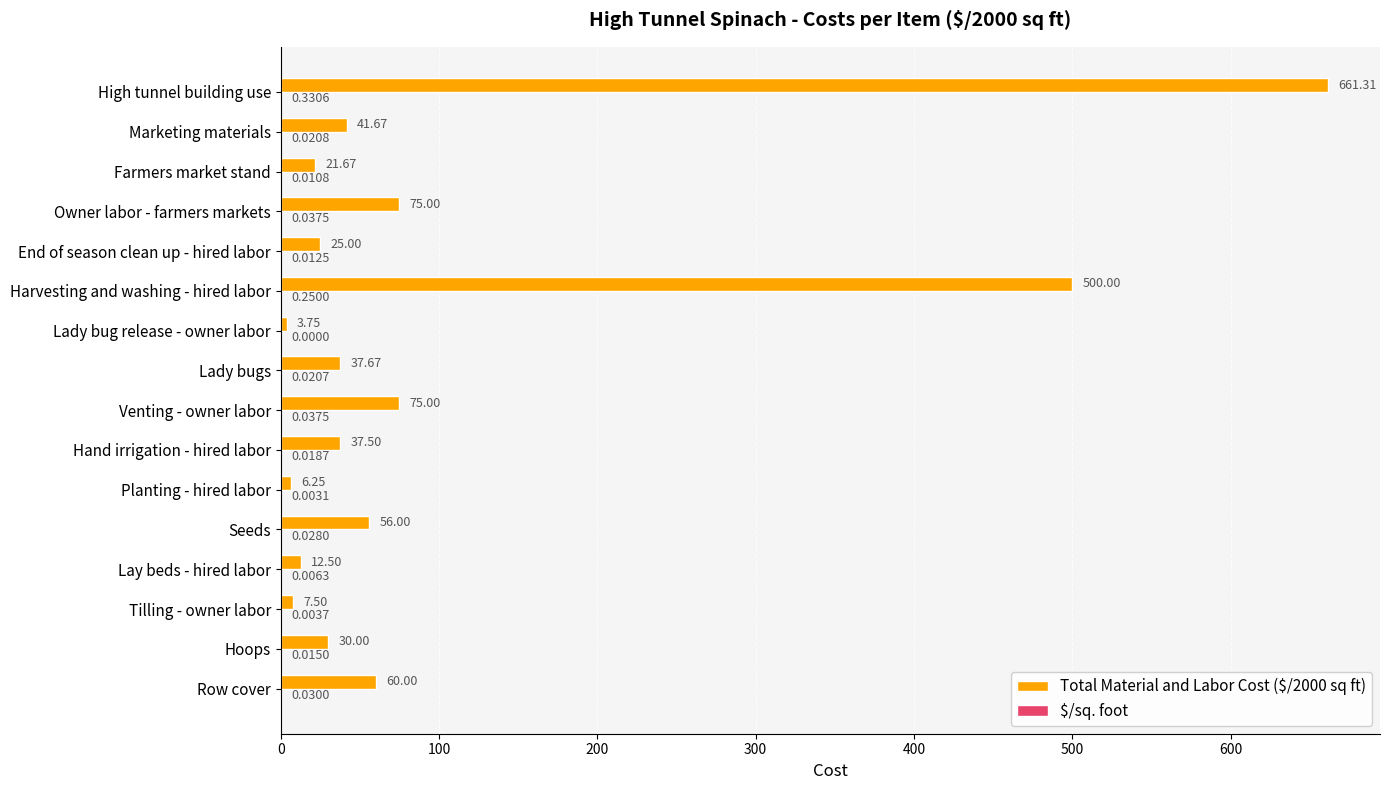

What is the sum of the Total Material and Labor Cost ($/2000 sq ft) values at Lady bugs and Hoops?

67.7